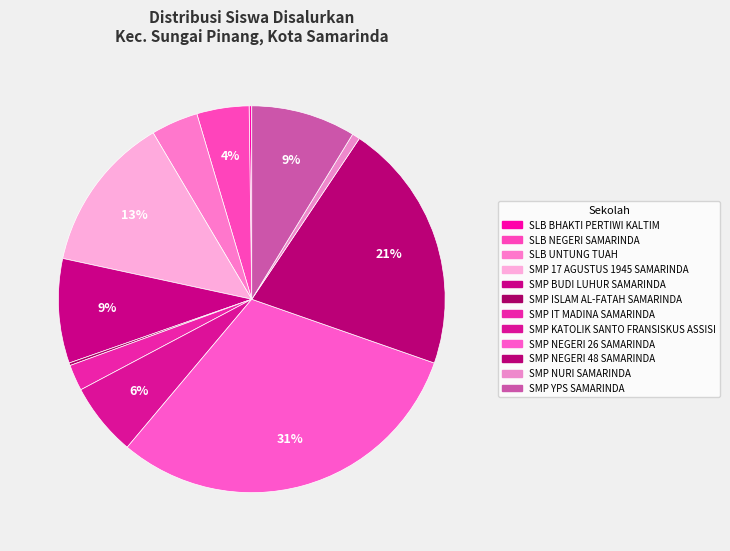

To the nearest percent, what percentage of the pie is SMP 17 AGUSTUS 1945 SAMARINDA?

13%